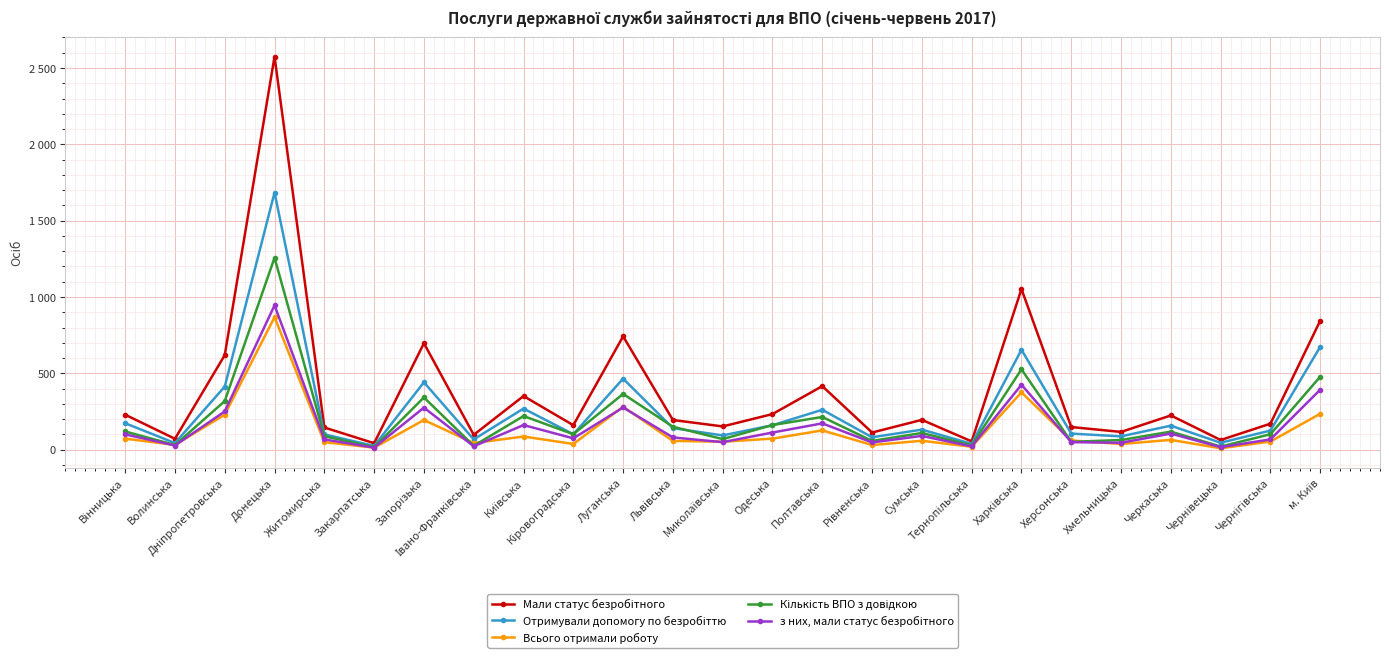

Reading left to right, extract all data points from this chart.

Мали статус безробітного: Вінницька=229	Волинська=71	Дніпропетровська=619	Донецька=2575	Житомирська=145	Закарпатська=42	Запорізька=697	Івано-Франківська=97	Київська=351	Кіровоградська=160	Луганська=742	Львівська=194	Миколаївська=152	Одеська=233	Полтавська=416	Рівненська=112	Сумська=195	Тернопільська=54	Харківська=1052	Херсонська=148	Хмельницька=116	Черкаська=224	Чернівецька=63	Чернігівська=170	м. Київ=845
Отримували допомогу по безробіттю: Вінницька=173	Волинська=43	Дніпропетровська=413	Донецька=1684	Житомирська=100	Закарпатська=24	Запорізька=441	Івано-Франківська=67	Київська=269	Кіровоградська=101	Луганська=465	Львівська=141	Миколаївська=93	Одеська=160	Полтавська=261	Рівненська=81	Сумська=131	Тернопільська=38	Харківська=654	Херсонська=105	Хмельницька=87	Черкаська=157	Чернівецька=45	Чернігівська=125	м. Київ=674
Всього отримали роботу: Вінницька=72	Волинська=31	Дніпропетровська=229	Донецька=868	Житомирська=49	Закарпатська=13	Запорізька=194	Івано-Франківська=43	Київська=86	Кіровоградська=37	Луганська=281	Львівська=57	Миколаївська=52	Одеська=72	Полтавська=126	Рівненська=30	Сумська=58	Тернопільська=19	Харківська=375	Херсонська=60	Хмельницька=37	Черкаська=64	Чернівецька=9	Чернігівська=53	м. Київ=235
Кількість ВПО з довідкою: Вінницька=119	Волинська=30	Дніпропетровська=318	Донецька=1257	Житомирська=88	Закарпатська=16	Запорізька=342	Івано-Франківська=25	Київська=220	Кіровоградська=101	Луганська=365	Львівська=150	Миколаївська=69	Одеська=161	Полтавська=214	Рівненська=57	Сумська=109	Тернопільська=28	Харківська=526	Херсонська=51	Хмельницька=63	Черкаська=118	Чернівецька=20	Чернігівська=101	м. Київ=478
з них, мали статус безробітного: Вінницька=100	Волинська=27	Дніпропетровська=250	Донецька=945	Житомирська=67	Закарпатська=13	Запорізька=275	Івано-Франківська=22	Київська=161	Кіровоградська=74	Луганська=276	Львівська=80	Миколаївська=49	Одеська=112	Полтавська=172	Рівненська=47	Сумська=90	Тернопільська=21	Харківська=425	Херсонська=49	Хмельницька=45	Черкаська=105	Чернівецька=16	Чернігівська=67	м. Київ=393